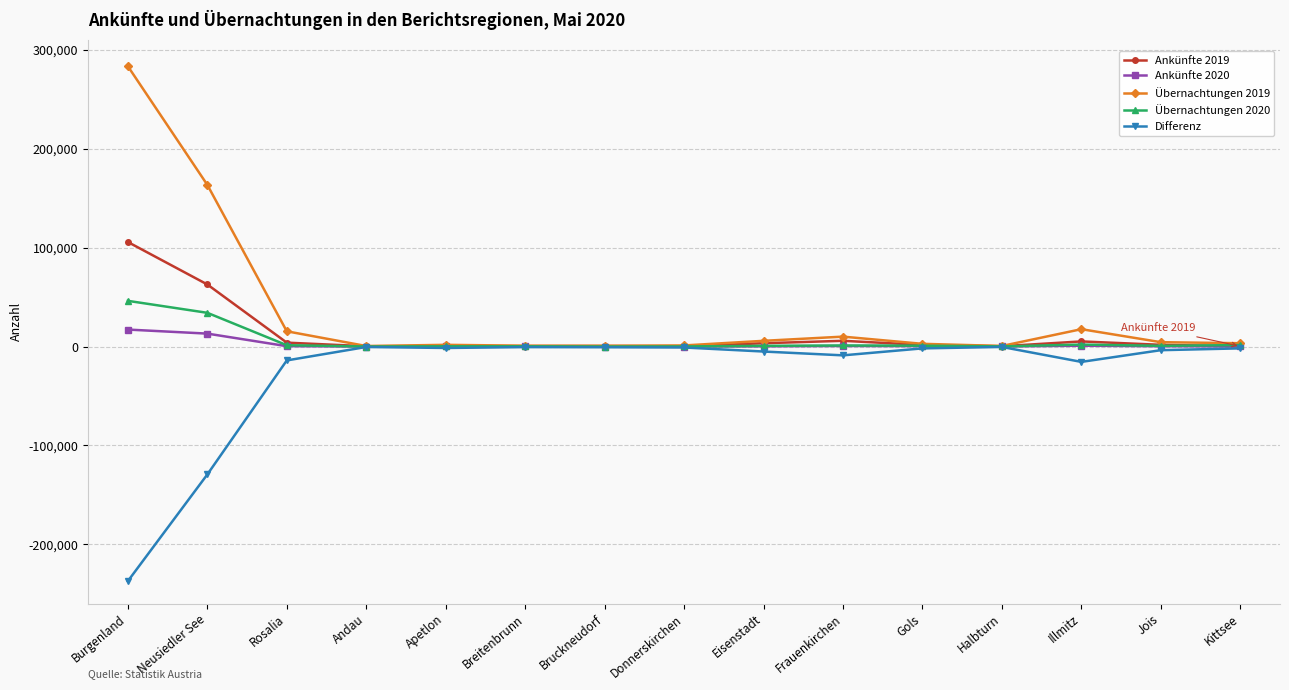

Where is Ankünfte 2019 nearest to the value 52945?

Neusiedler See